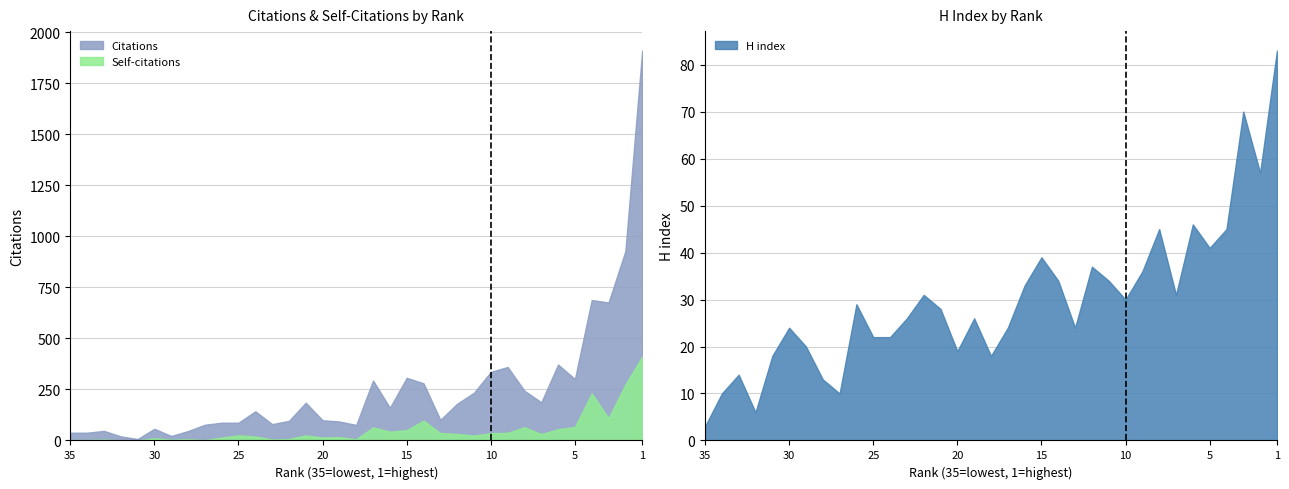

What is the total value across all series at 16?

236